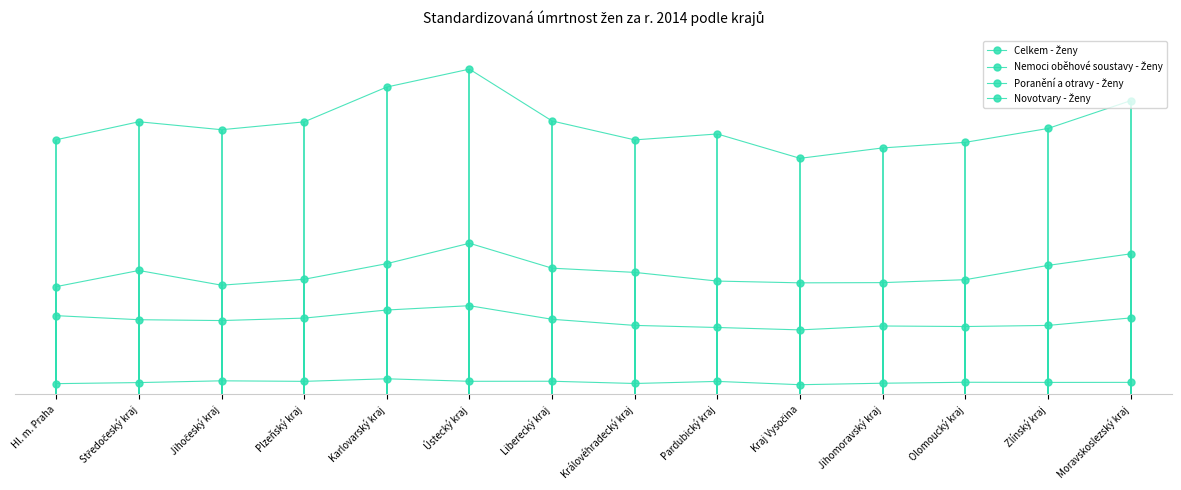

Reading left to right, extract all data points from this chart.

Celkem - Ženy: 477.4	511.2	496.3	511.0	576.4	610.0	512.7	477.2	488.3	442.6	462.1	472.6	498.6	550.7
Nemoci oběhové soustavy - Ženy: 201.8	232.1	204.5	215.6	244.9	283.2	236.4	228.5	212.2	208.9	209.3	214.8	241.6	263.3
Poranění a otravy - Ženy: 19.7	21.7	25.0	24.0	28.8	24.1	24.2	20.0	23.9	17.7	20.5	22.3	22.0	22.1
Novotvary - Ženy: 147.3	139.7	138.1	142.7	157.9	166.0	140.5	129.0	125.1	120.6	127.9	126.9	129.0	143.0